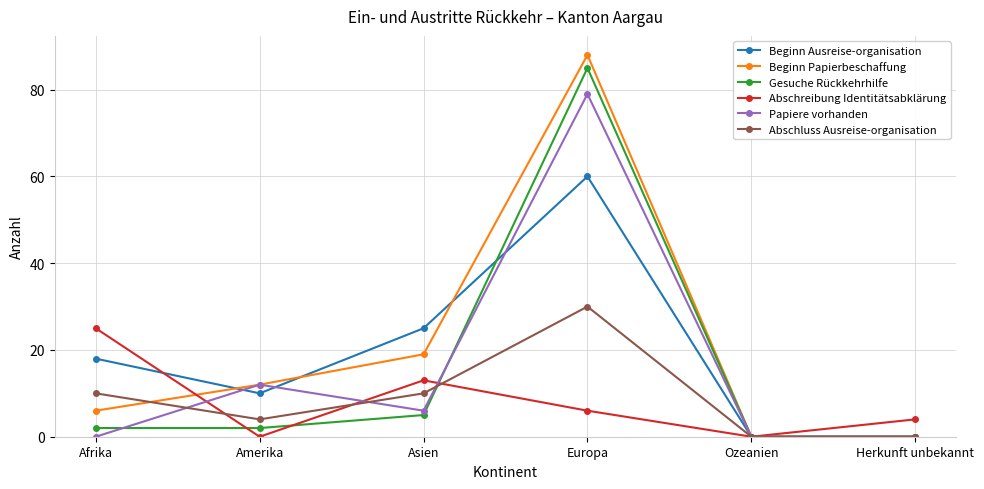

What is the total value across all series at Herkunft unbekannt?

4